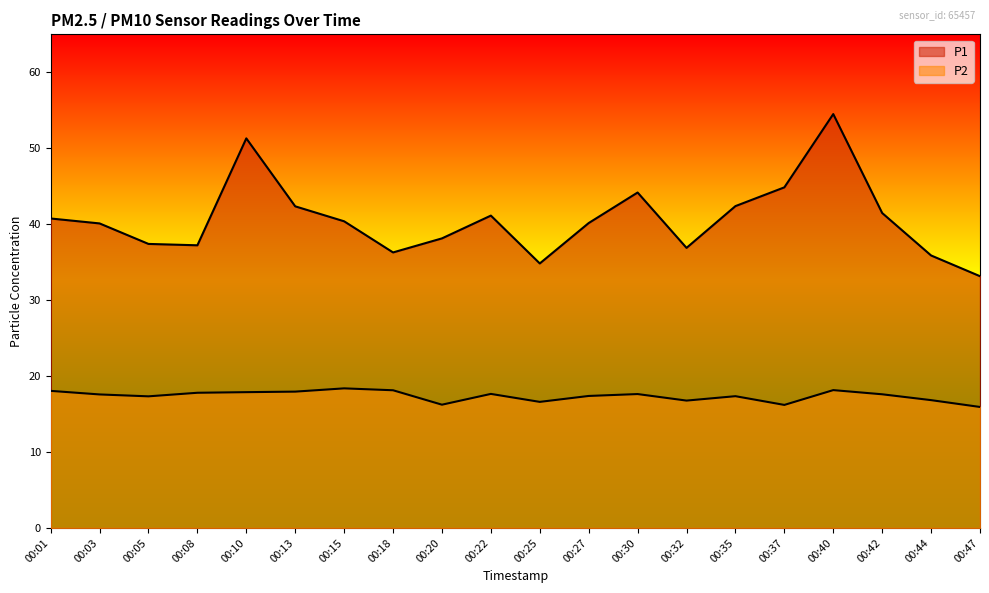

Which series has the largest total across all categories?

P1